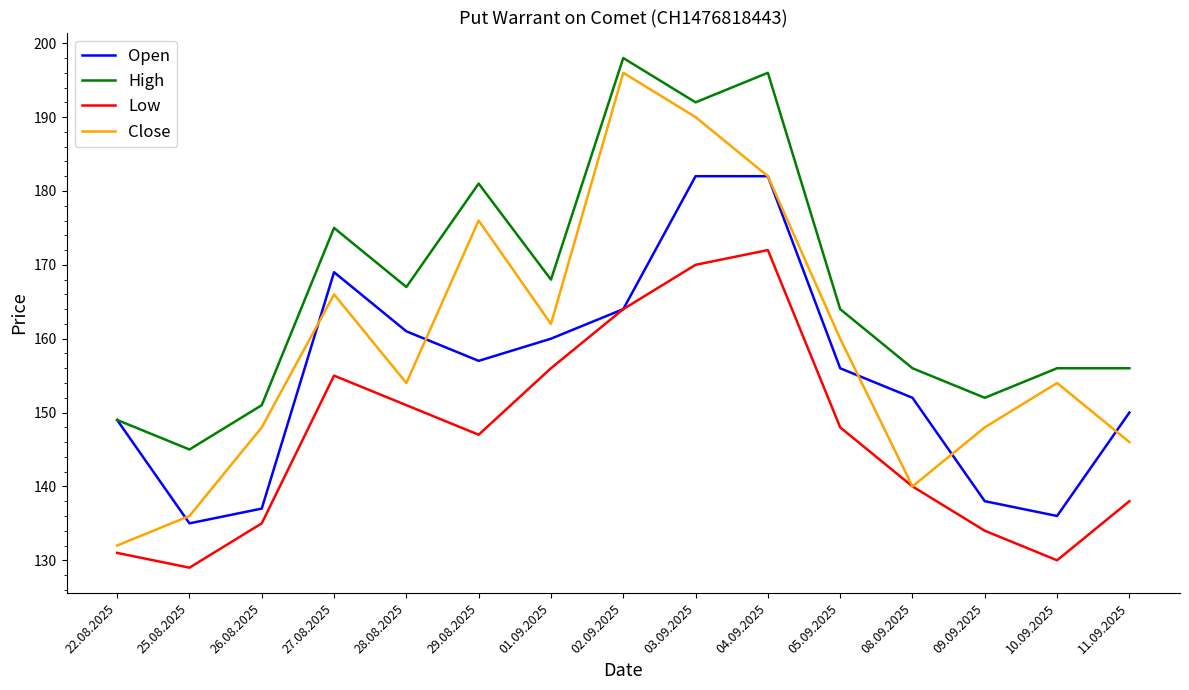

What are all the series names shown in the legend?

Open, High, Low, Close